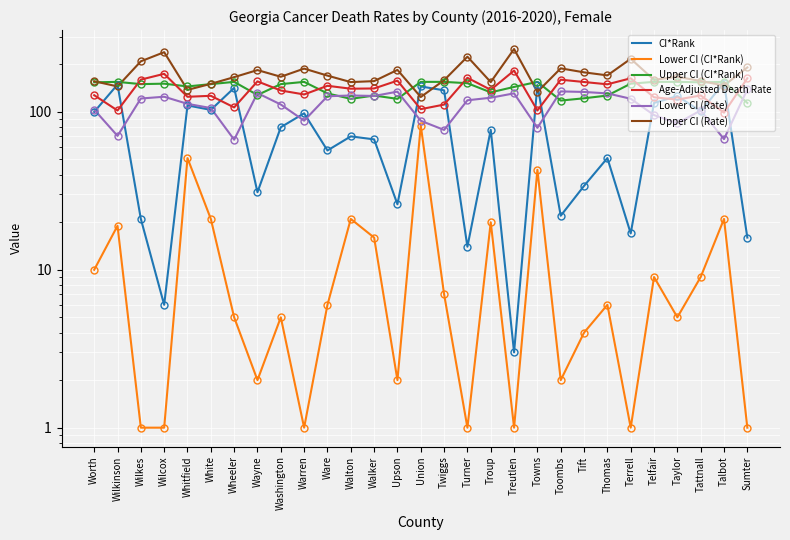

At which category does Age-Adjusted Death Rate reach its first local valley?

Wilkinson